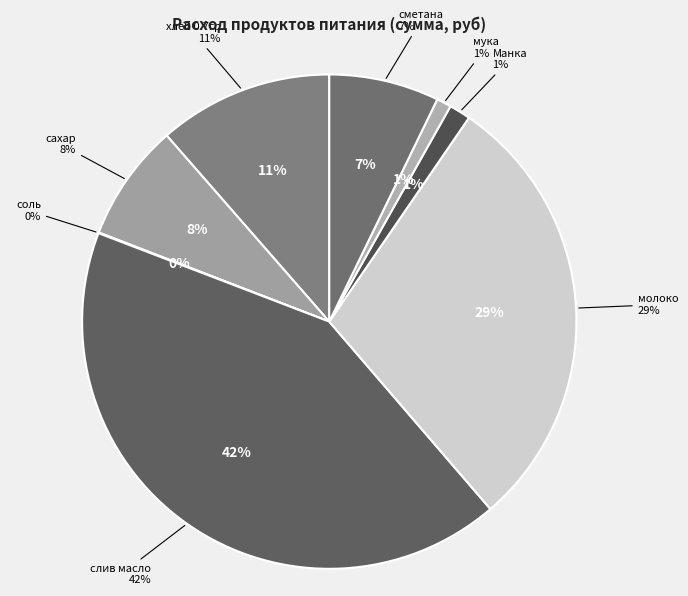

To the nearest percent, what is the difference between the слив масло and сахар slice percentages?

34%